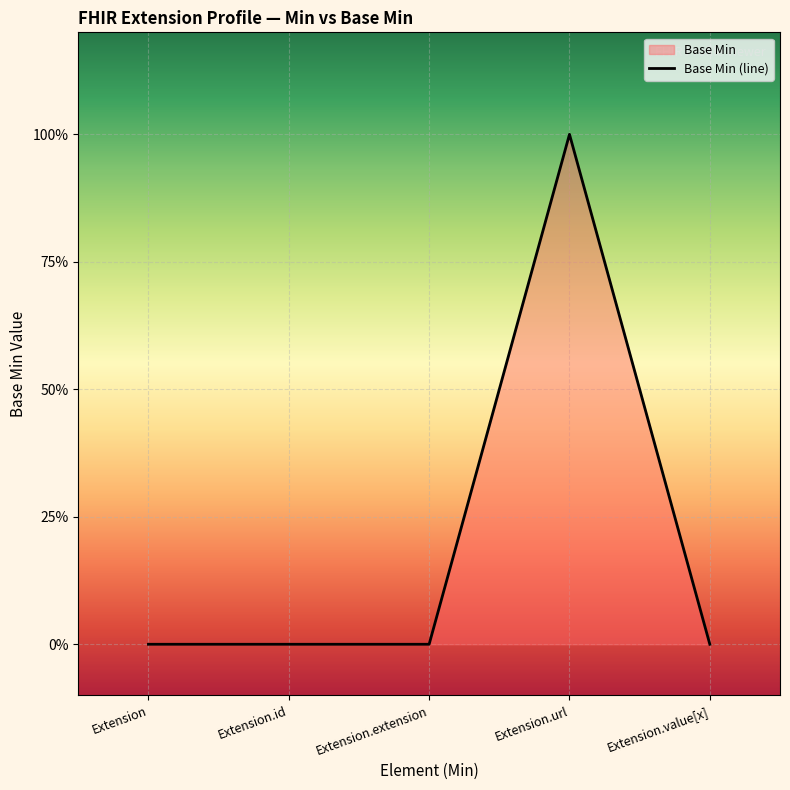

At which category does the data reach its first local peak?

Extension.url